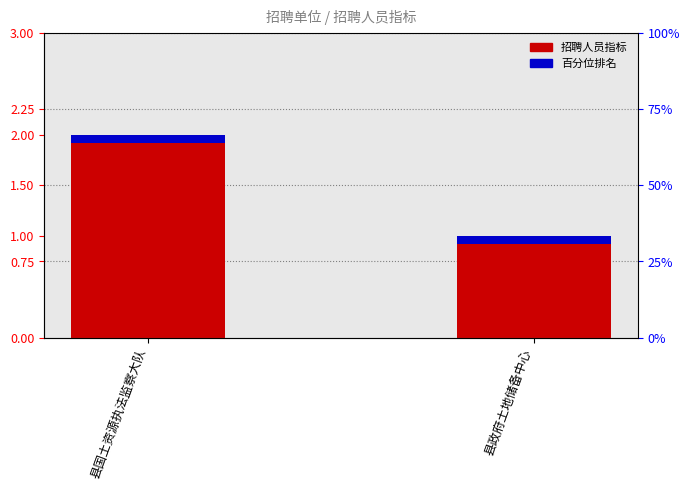

What is the value of the 1st bar from the left?

2